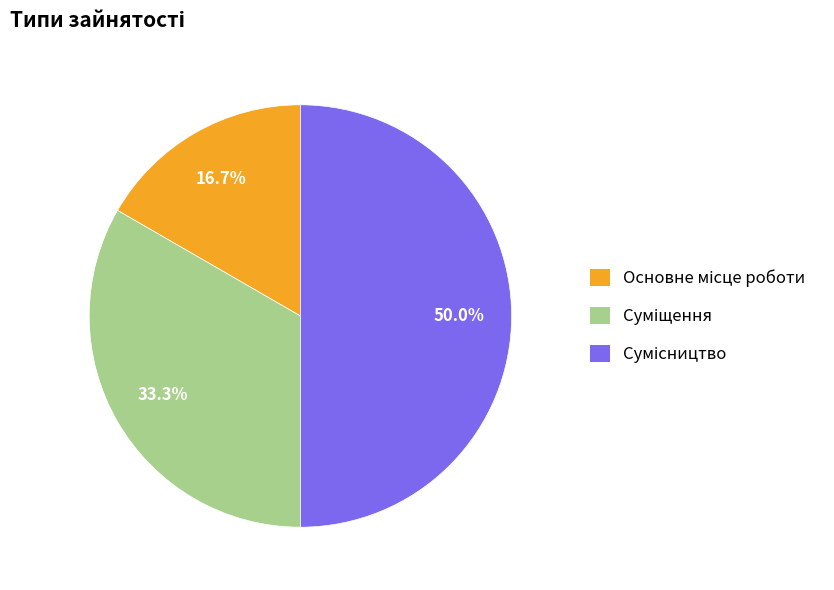

How many segments does this pie chart have?

3